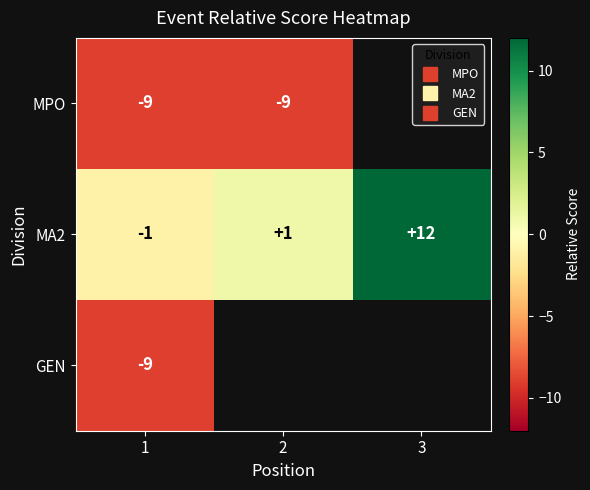

Which category has the lowest value across all series?

1